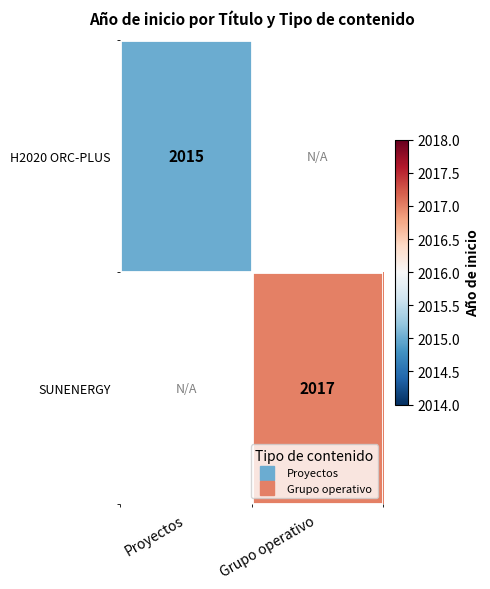

Which series has the widest spread of values?

H2020 ORC-PLUS